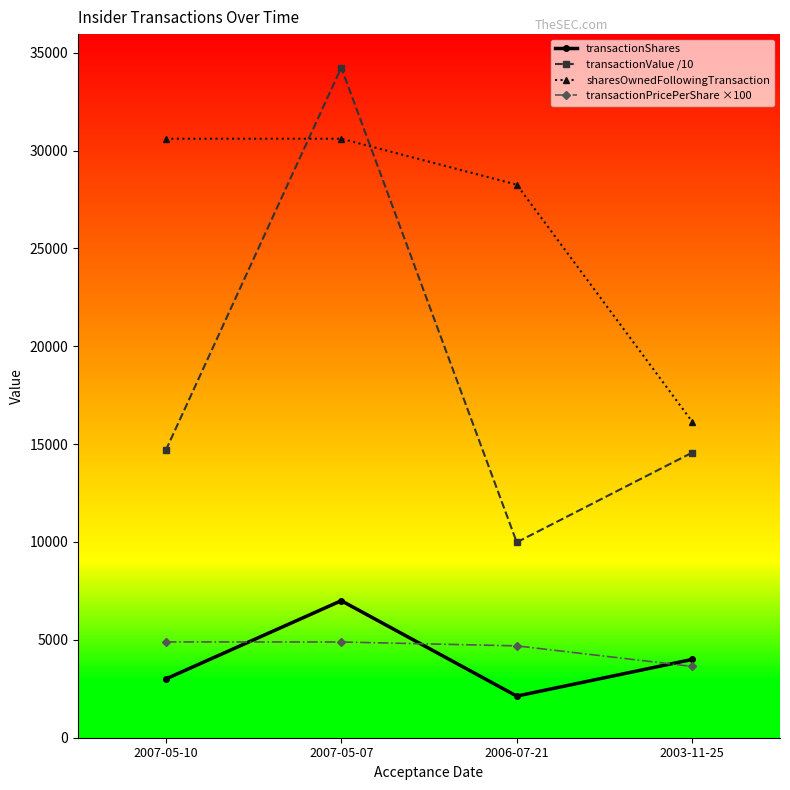

What are all the series names shown in the legend?

transactionShares, transactionValue /10, sharesOwnedFollowingTransaction, transactionPricePerShare ×100